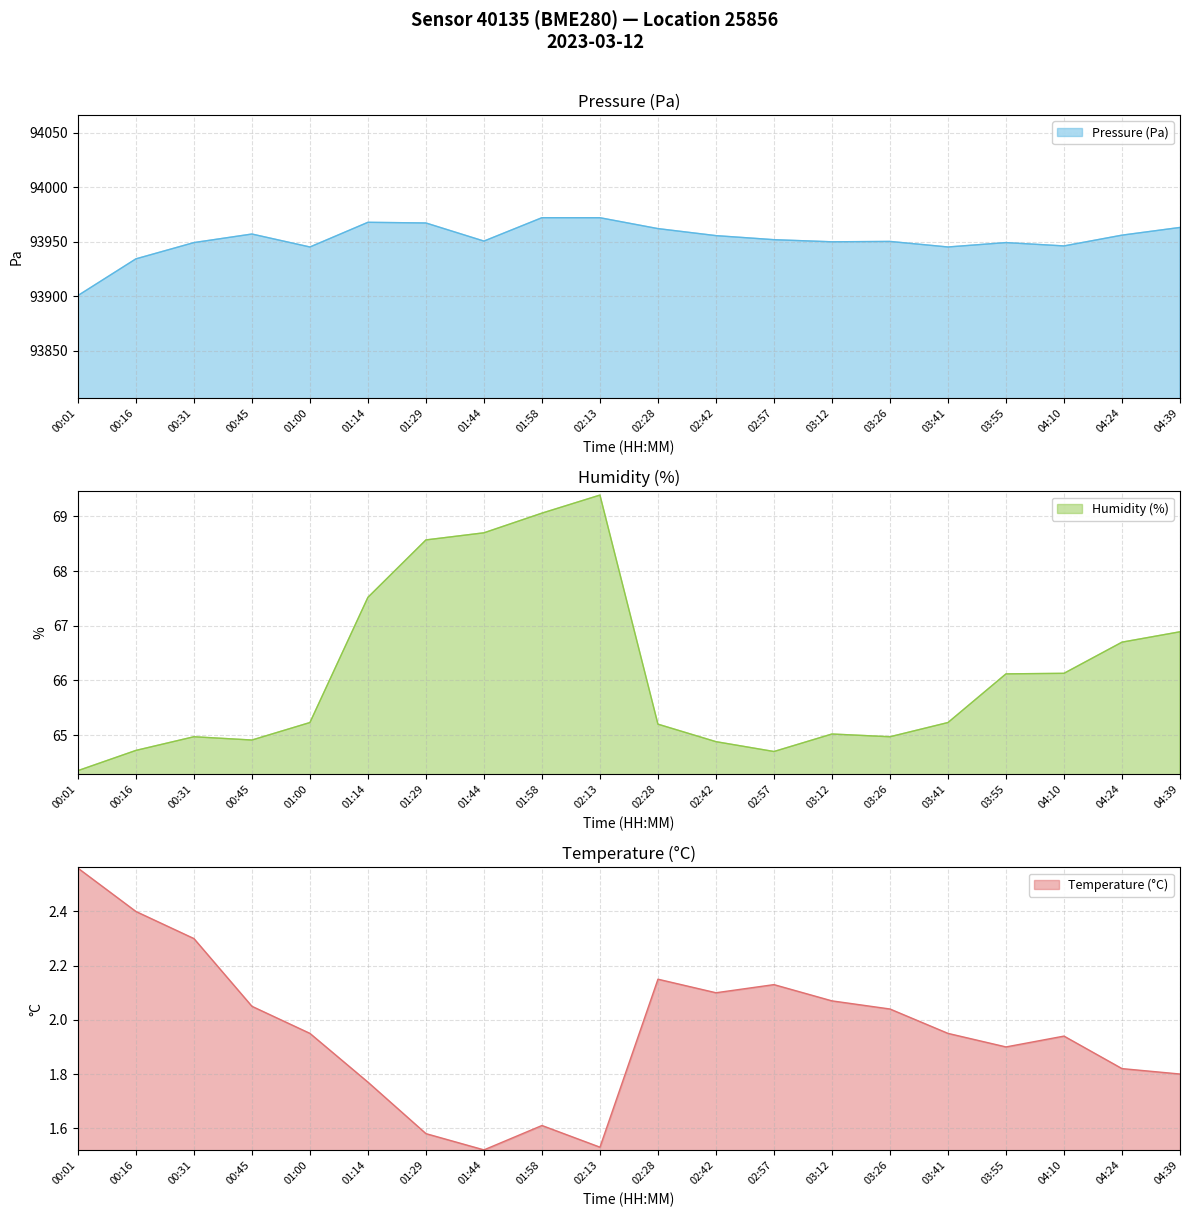

What is the difference between the temperature values at 01:44 and 03:41?

0.4